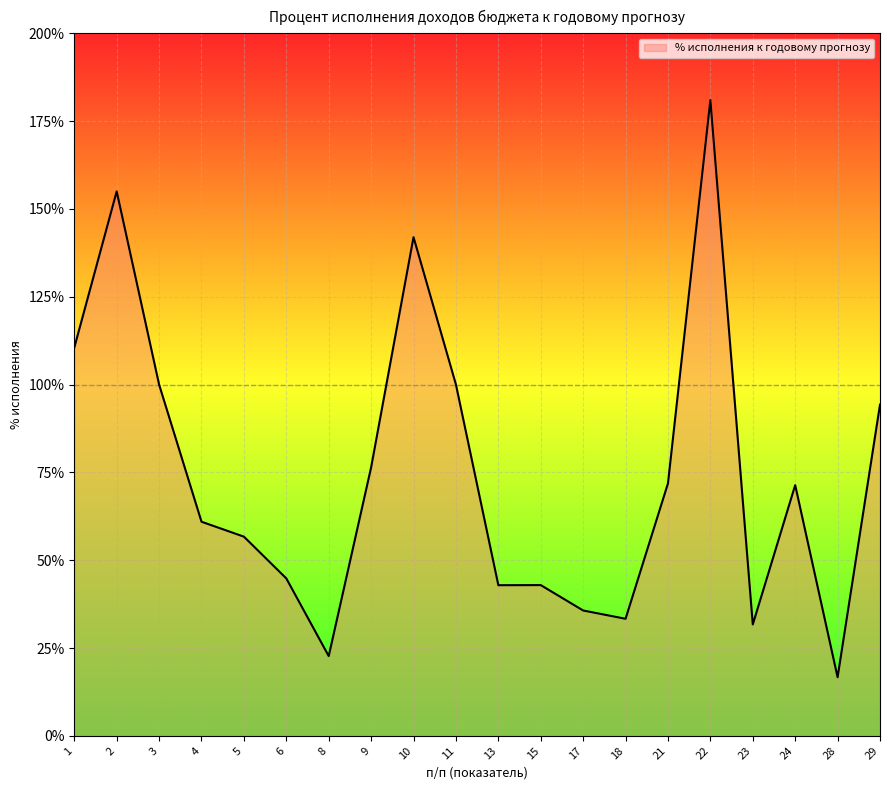

Does the chart display data point markers on the line(s)?

No